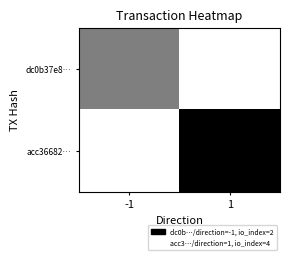

Reading right to left, what are all the values shown in this chart?

dc0b37e8…: 1=0	-1=2
acc36682…: 1=4	-1=0